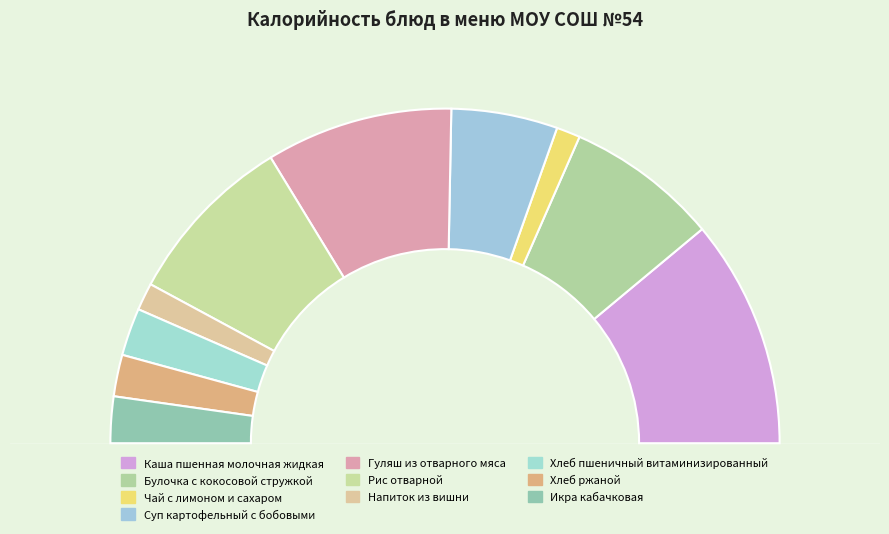

Which category has the smallest portion of the pie?

Чай с лимоном и сахаром